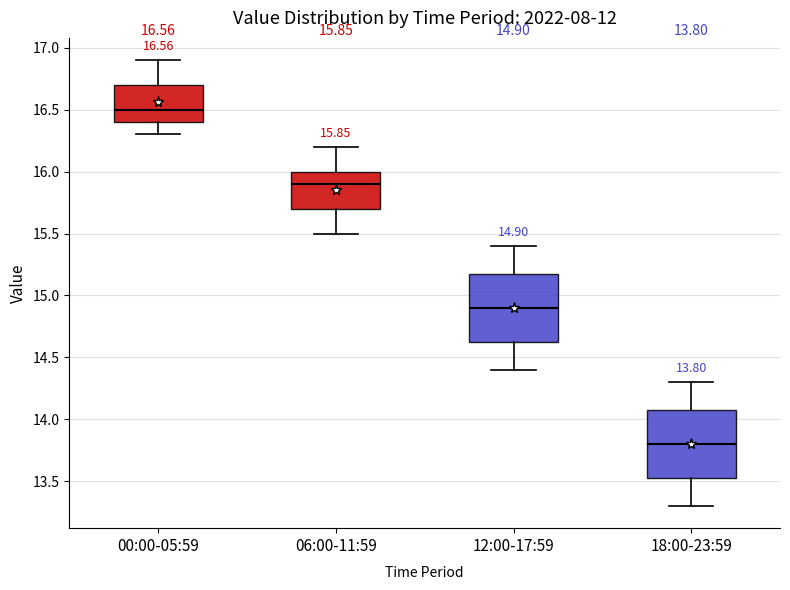

Which box has the lowest median line?

18:00-23:59